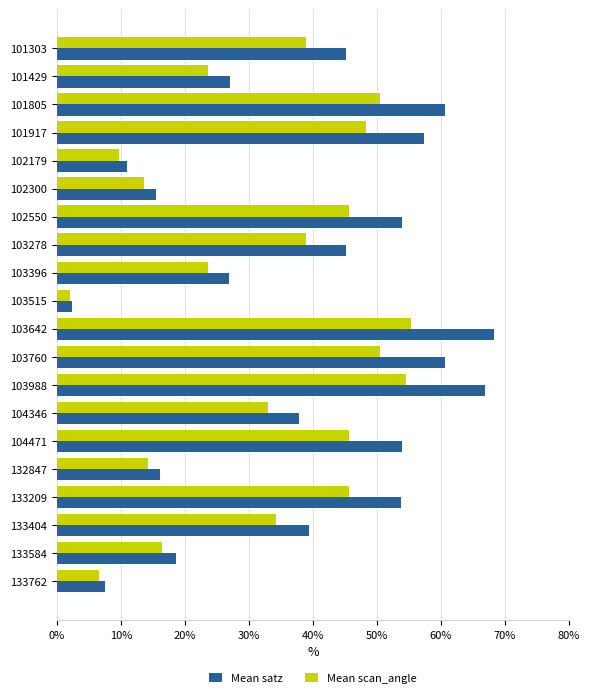

What is the sum of all Mean scan_angle values?

651.6